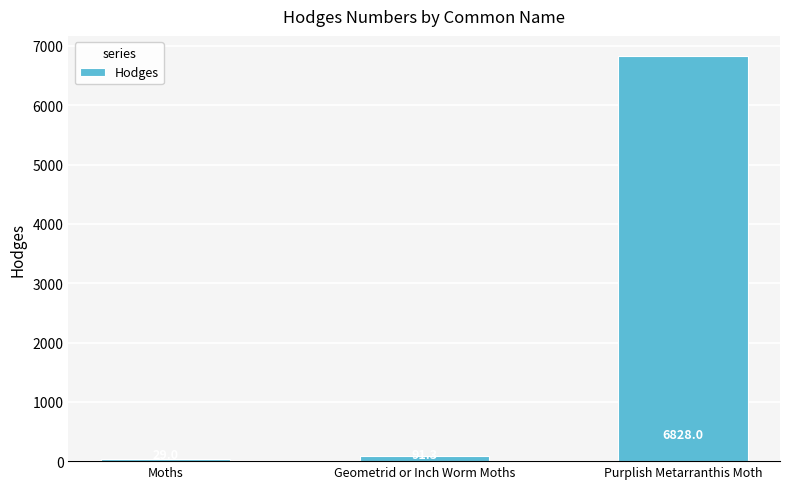

Reading right to left, extract all data points from this chart.

6828.0	91.3	29.0